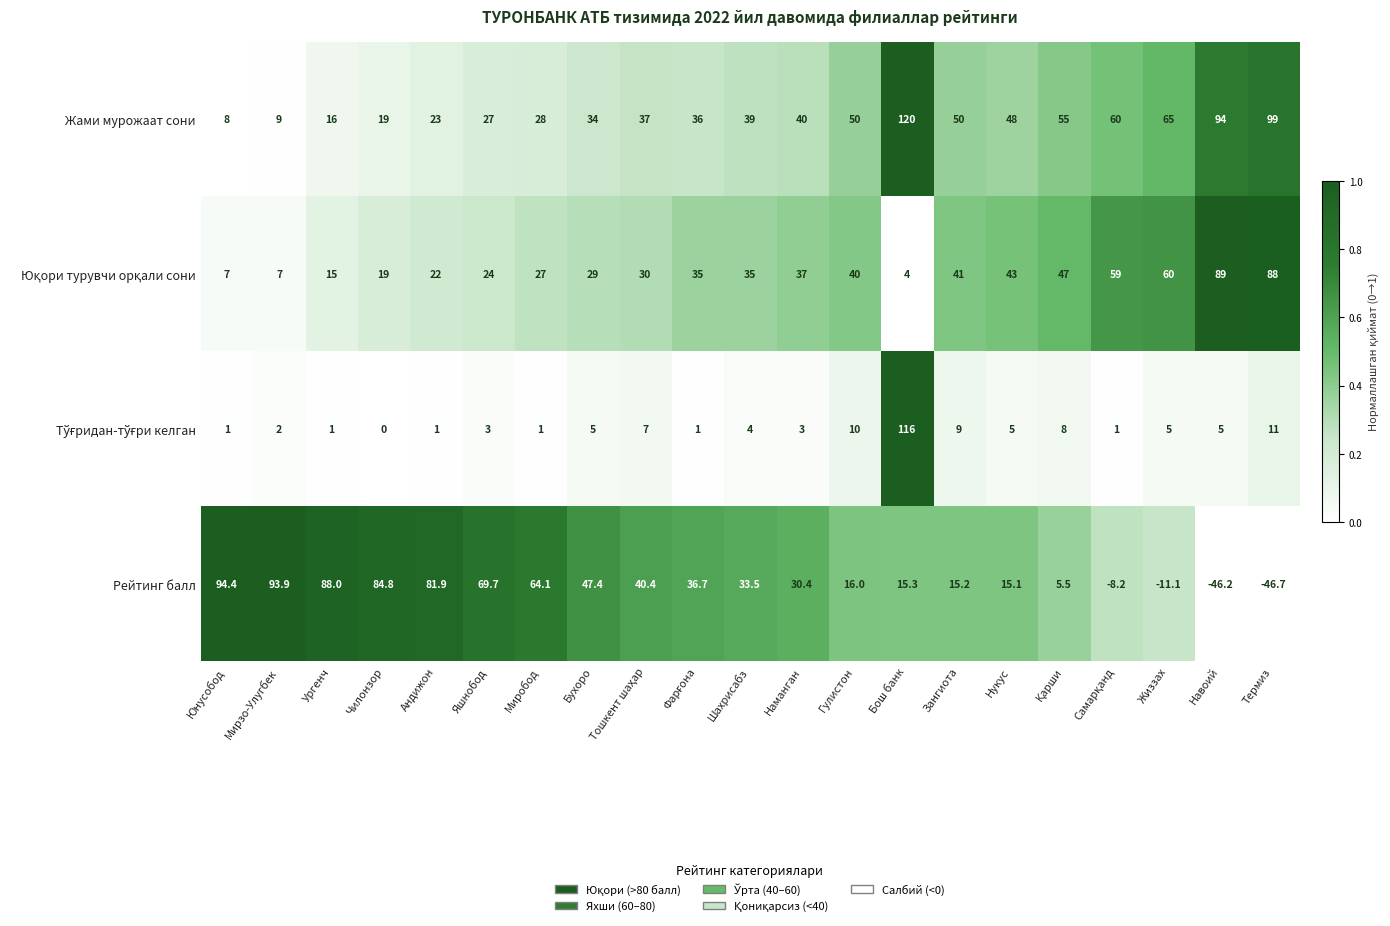

At which category is the sum across all series the highest?

Бош банк